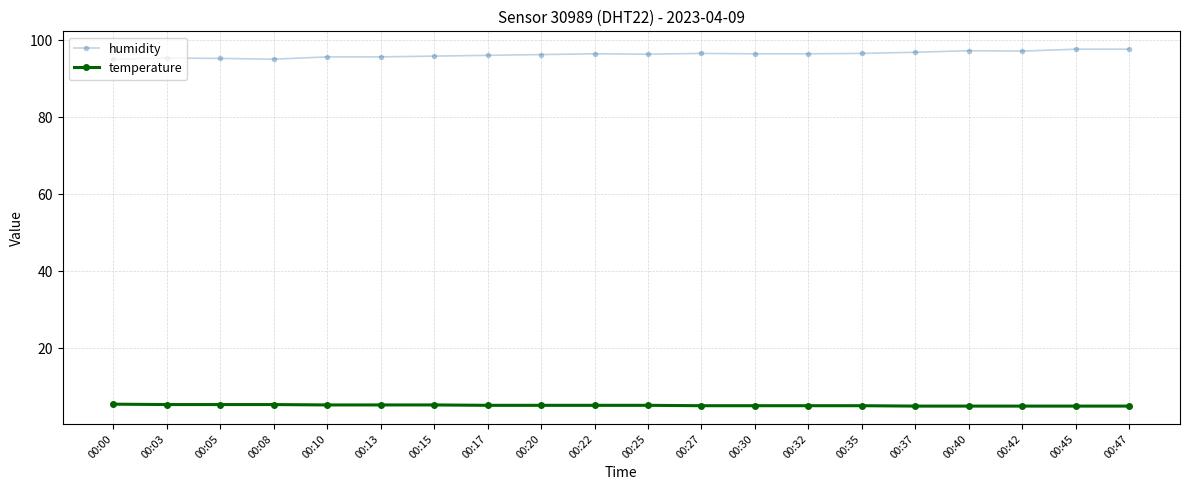

True or false: temperature and humidity cross at least once.

False